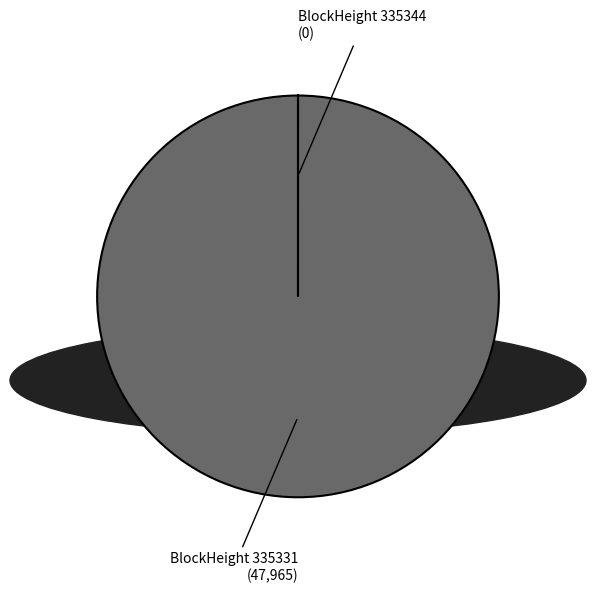

The BlockHeight 335331 slice represents 100% of the pie. True or false?

True